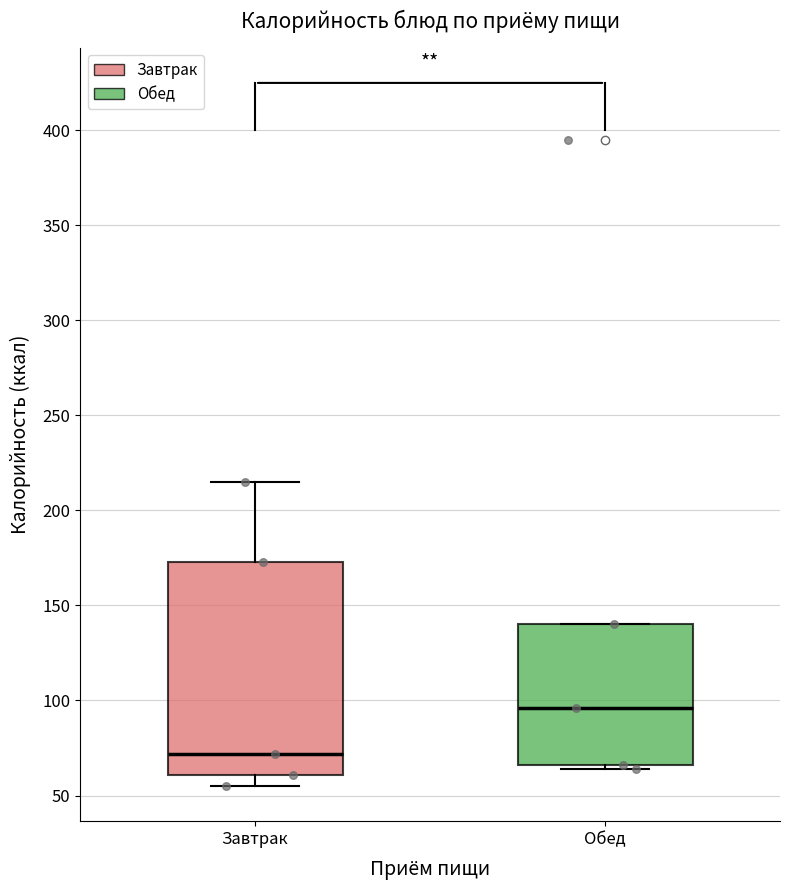

Comparing the boxes themselves (not the whiskers), which one is the tallest?

Завтрак